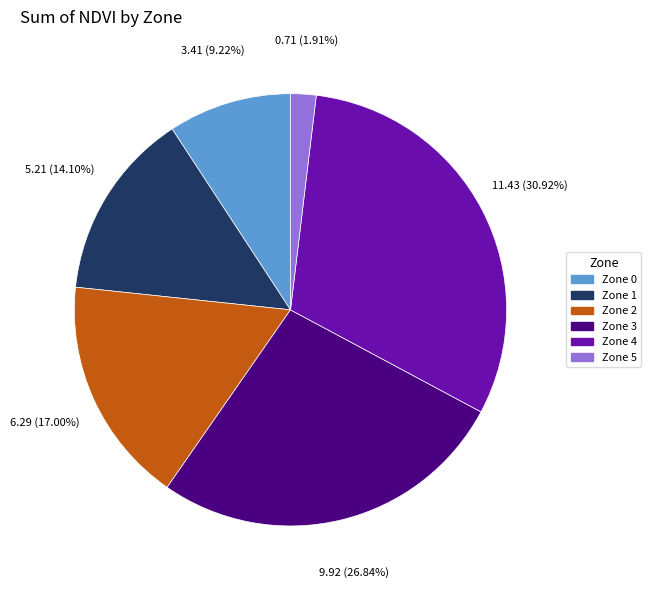

Does any single category account for the majority?

No